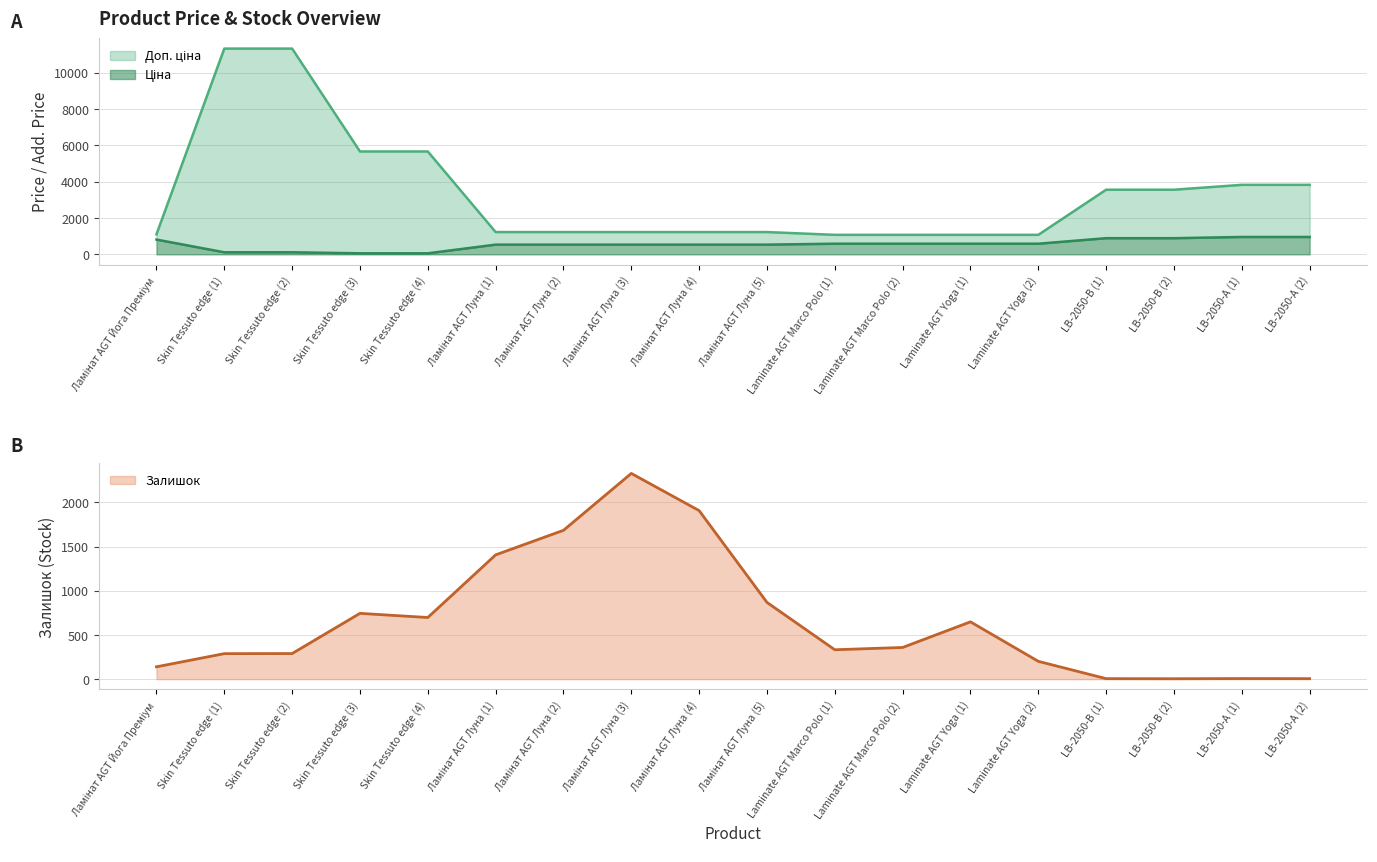

Which series has the largest range (max minus min)?

Доп. ціна